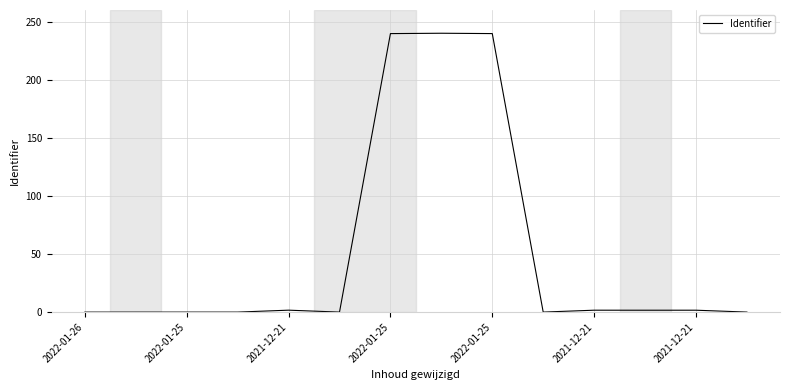

What is the greatest value displayed?

240.0